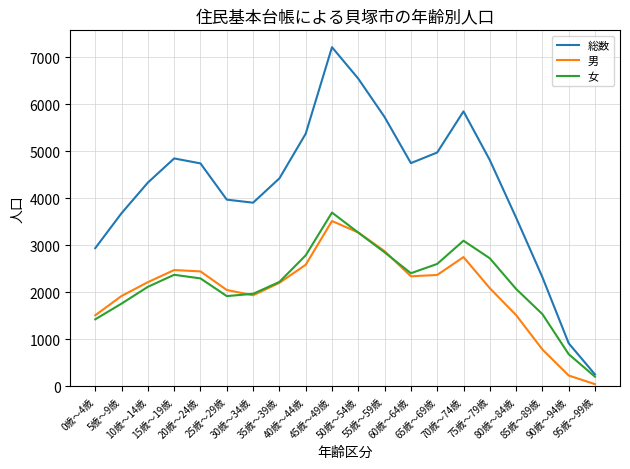

What is the smallest value displayed?

48